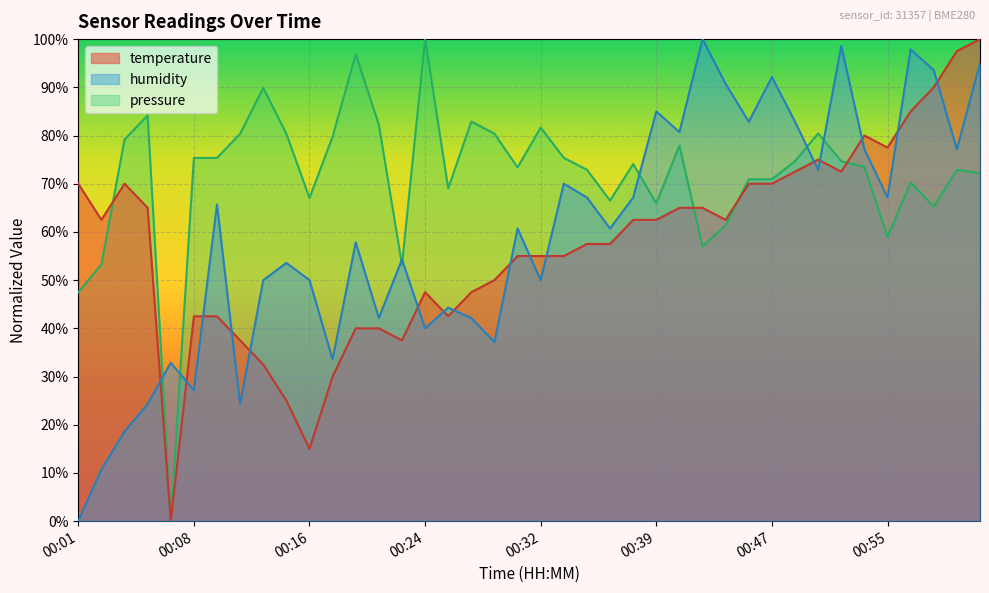

At how many categories does at least one series exceed 0?

40